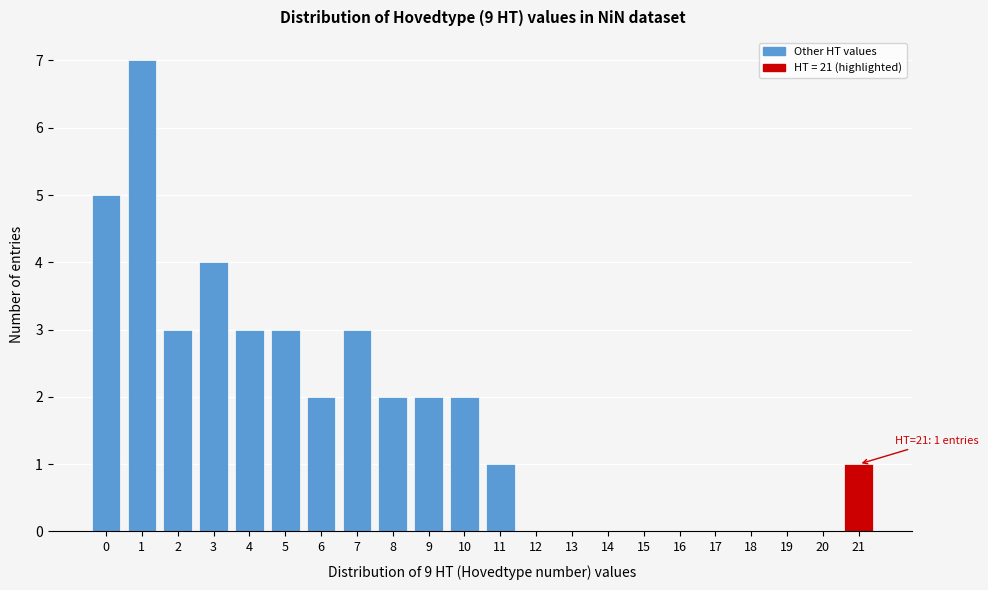

Reading left to right, extract all data points from this chart.

0=5	1=7	2=3	3=4	4=3	5=3	6=2	7=3	8=2	9=2	10=2	11=1	12=0	13=0	14=0	15=0	16=0	17=0	18=0	19=0	20=0	21=1